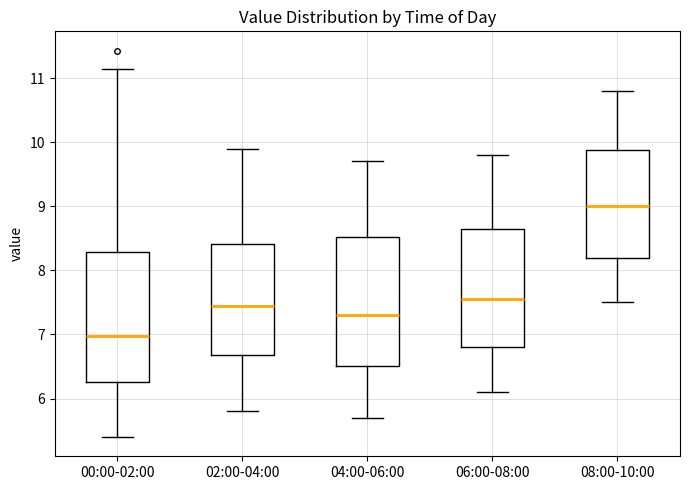

Which box has the lowest median line?

00:00-02:00